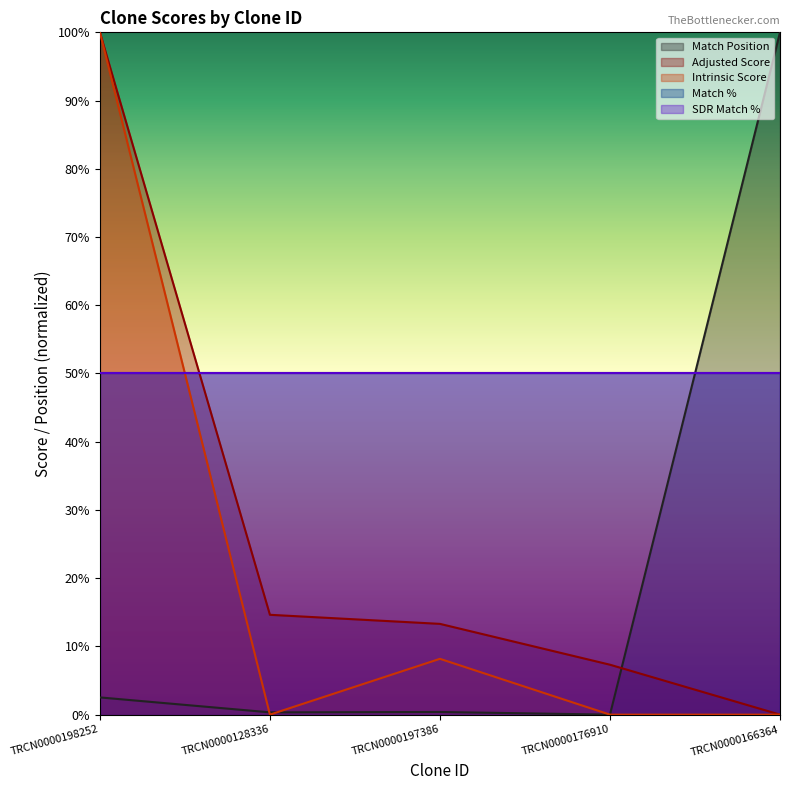

How many interior local peaks does the Match Position series have?

1